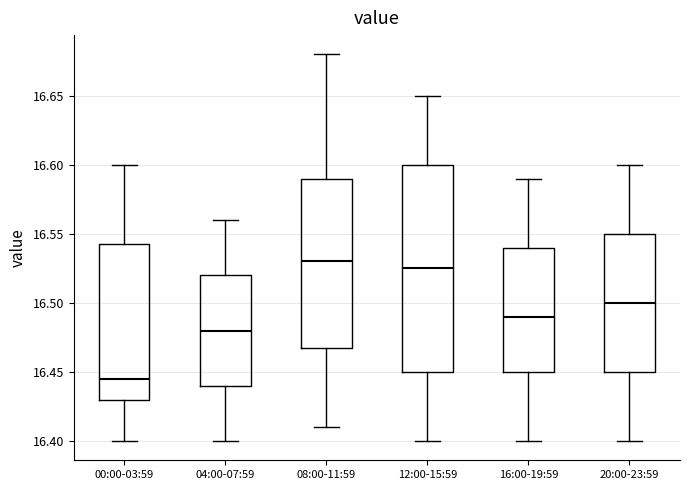

Where does the lower whisker of the box for 12:00-15:59 end on the y-axis? The values are not printed on the chart, so give them approximately, as read against the axis.

16.400